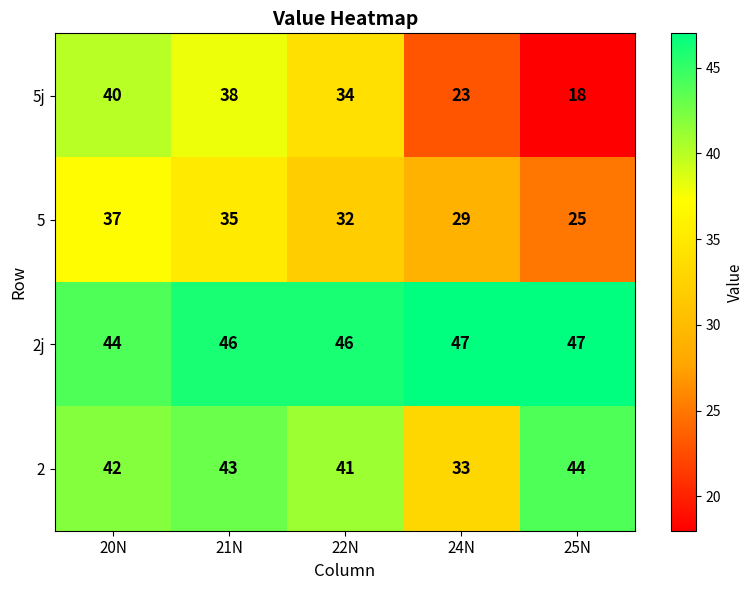

How many distinct data groups are displayed?

4